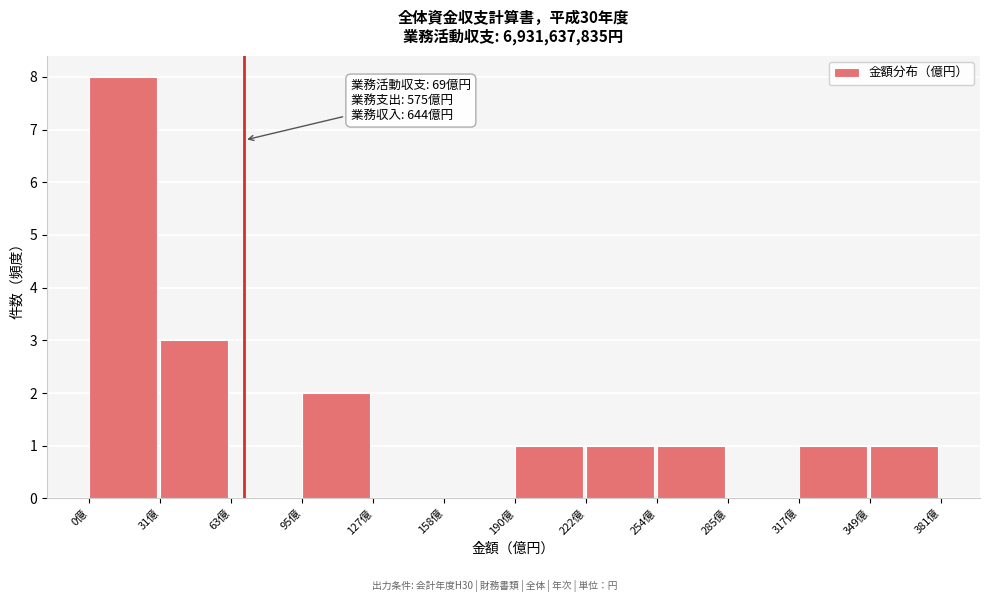

Over which range of the x-axis is the bar tallest?

0 to 30